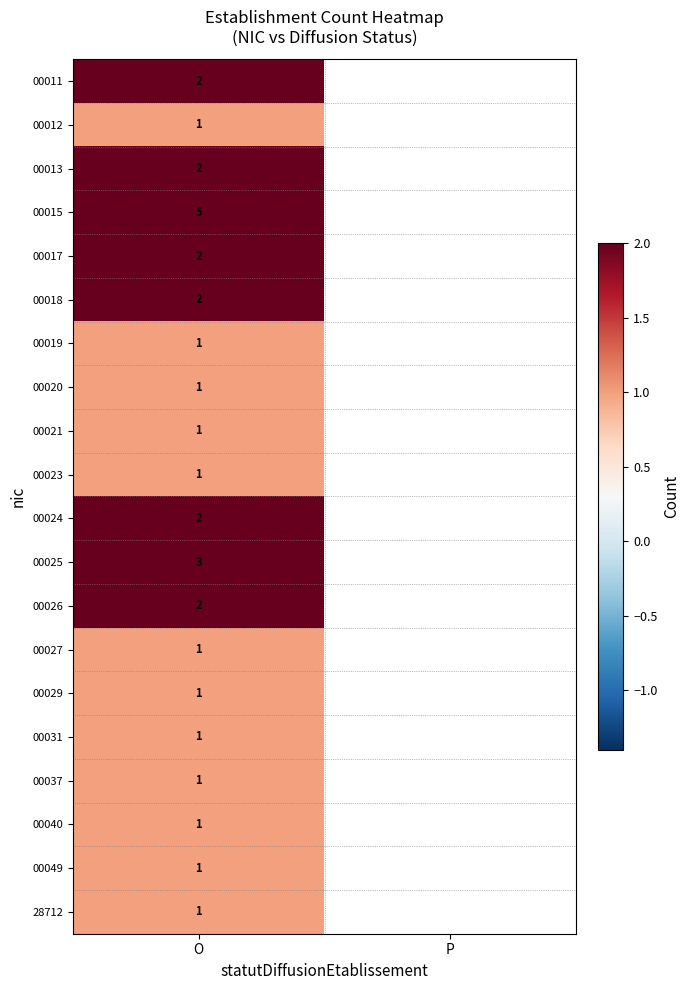

Count the number of data series in this chart.

20